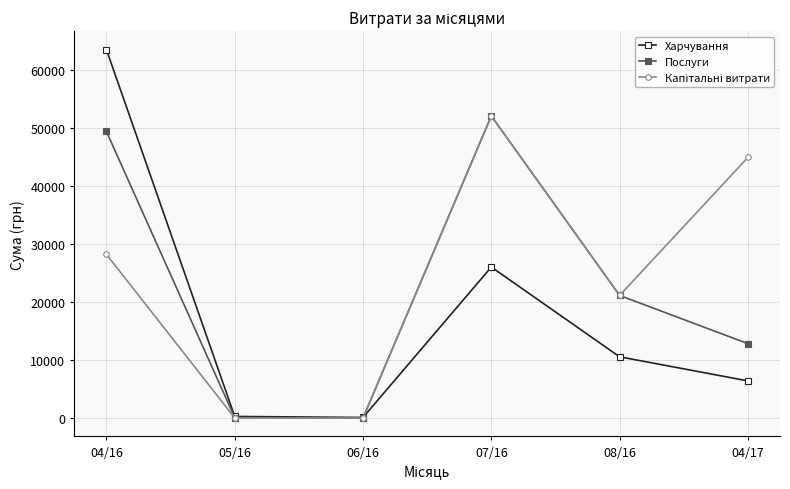

What is the difference between the highest and lowest values at 08/16?

10587.4